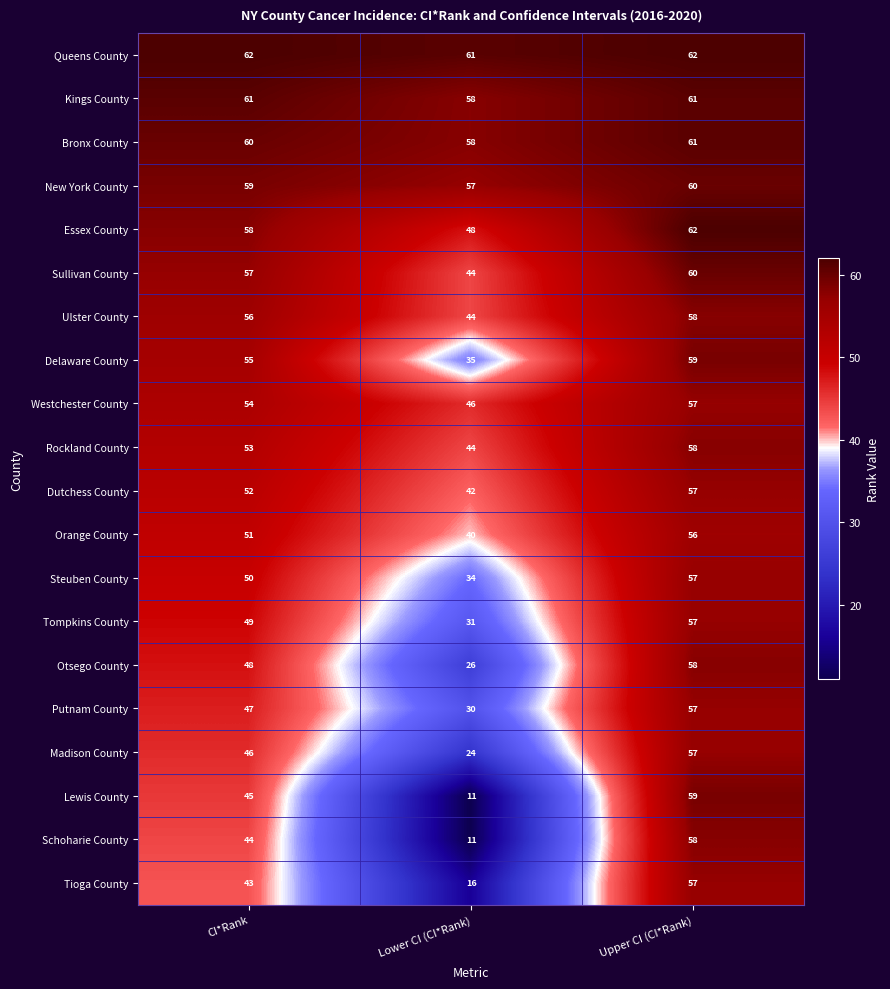

What is the difference between the highest and lowest values at Lower CI (CI*Rank)?

50